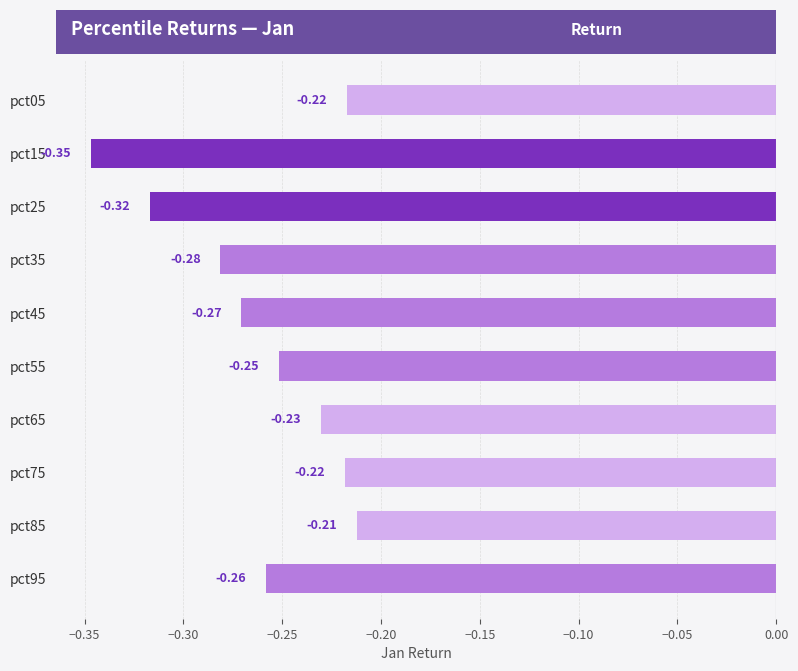

Which category has the lowest value across all series?

pct15